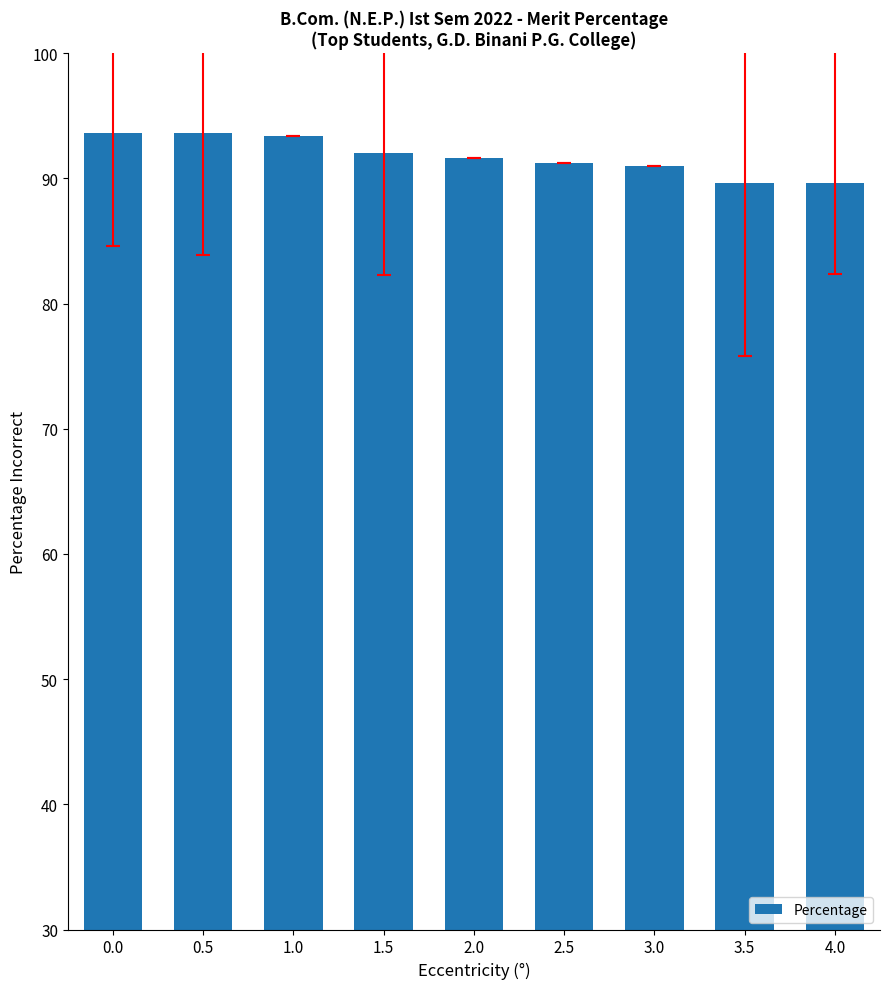

The value at 2.5 is 91.2. True or false?

True